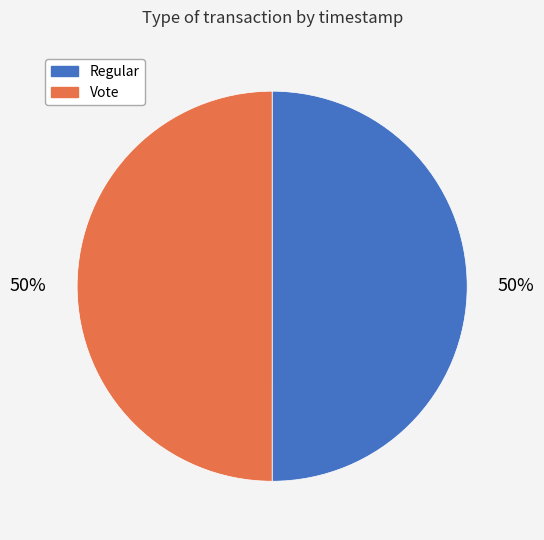

What percentage is the Regular slice, to the nearest percent?

50%